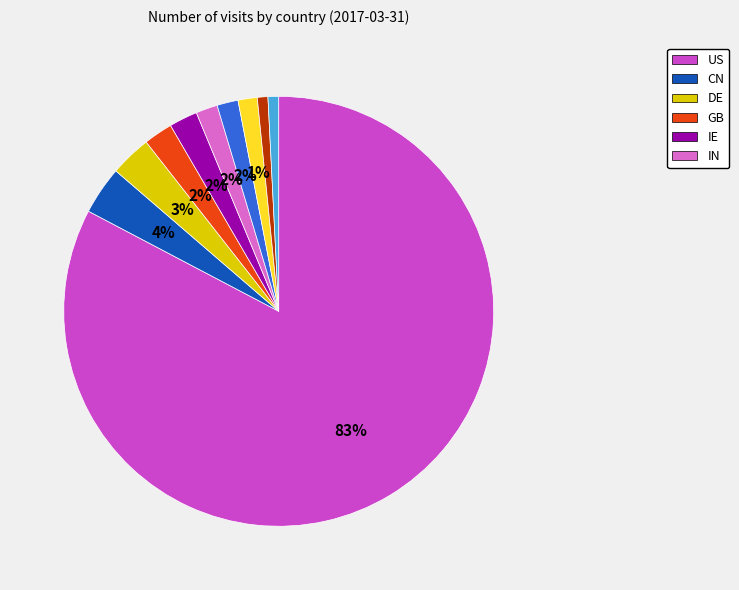

How many slices are in this pie chart?

10